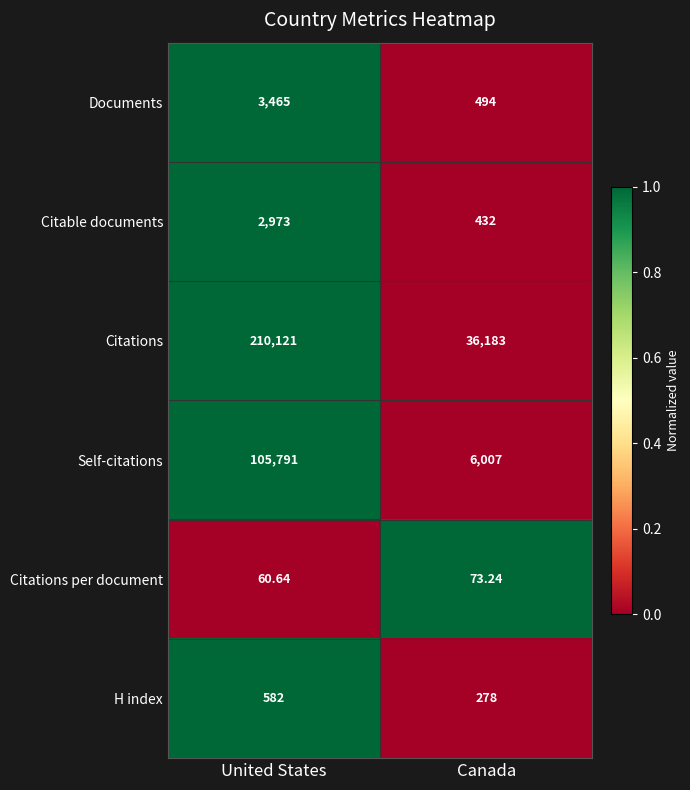

Which series has the widest spread of values?

Citations